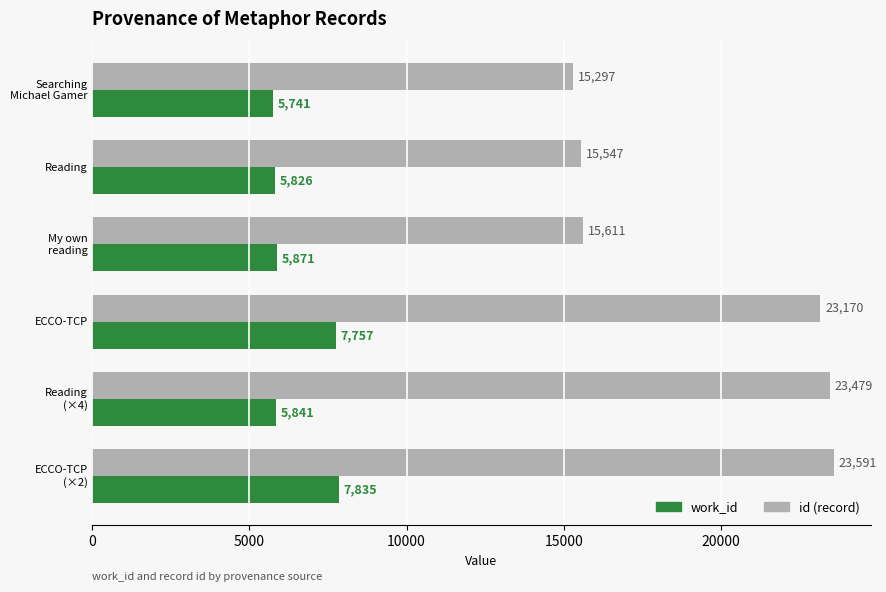

At how many categories does at least one series exceed 13080?

6